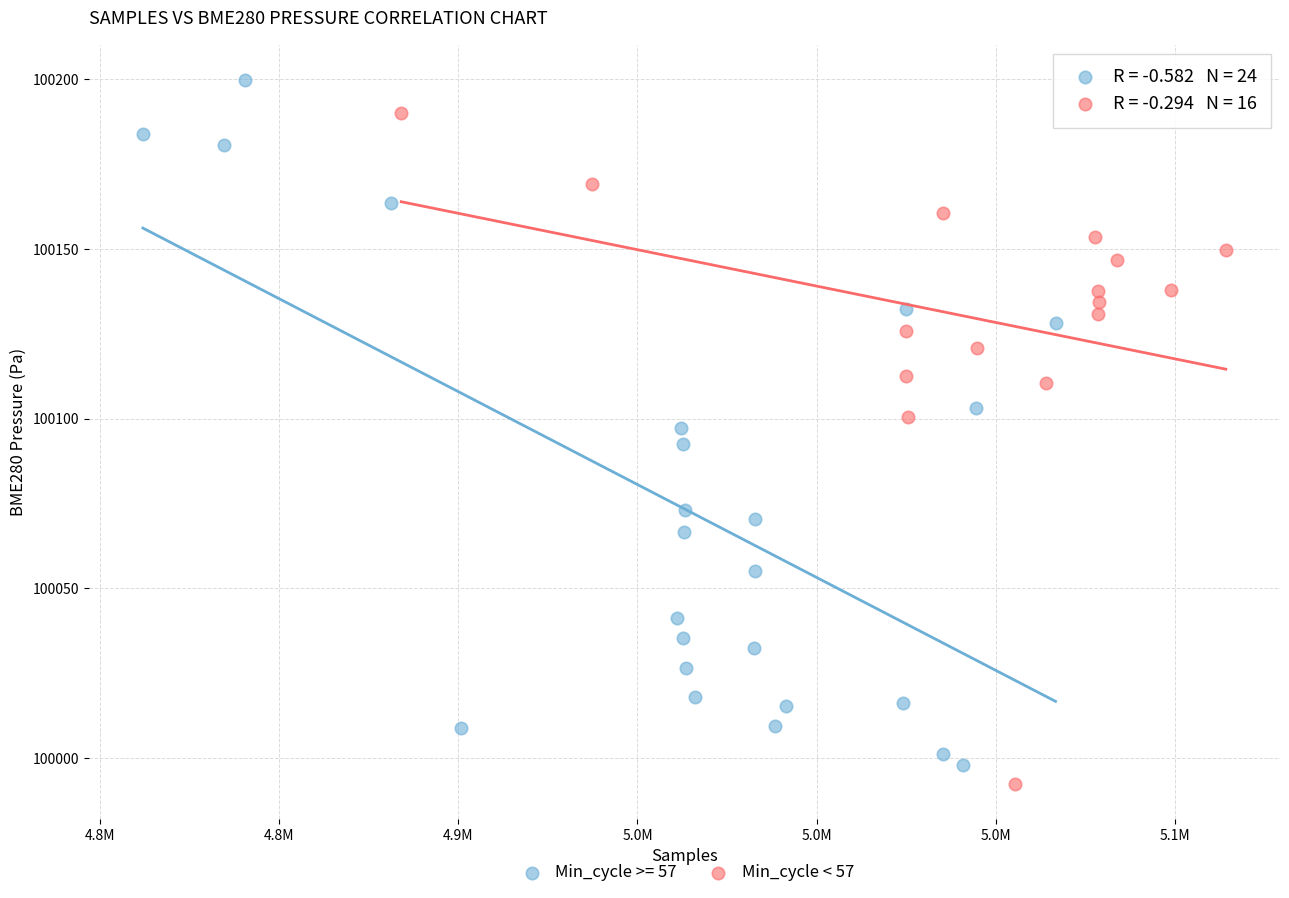

Which series contains the highest Y value?

Min_cycle >= 57